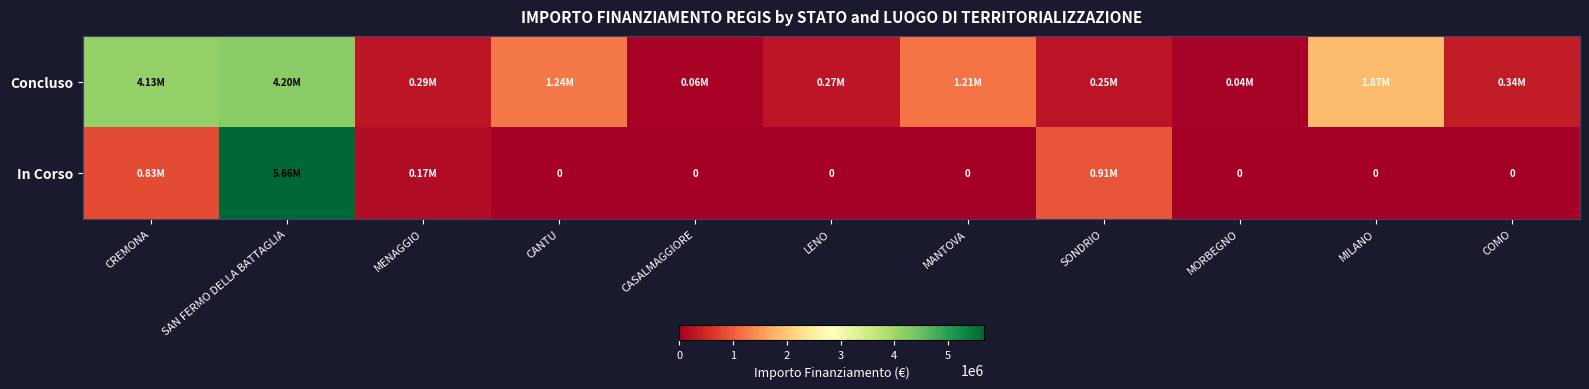

Rank the categories by Concluso value from highest to lowest.

SAN FERMO DELLA BATTAGLIA, CREMONA, MILANO, CANTU, MANTOVA, COMO, MENAGGIO, LENO, SONDRIO, CASALMAGGIORE, MORBEGNO